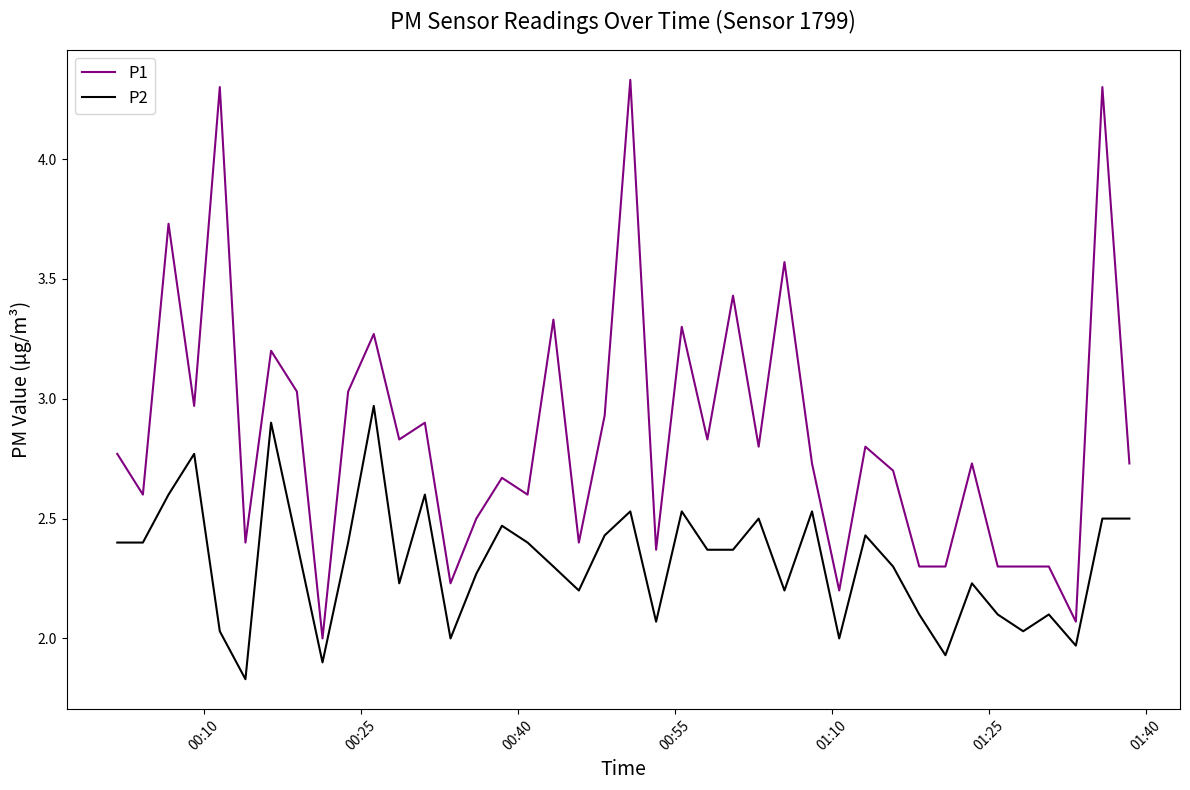

True or false: P2 and P1 intersect in this chart.

False